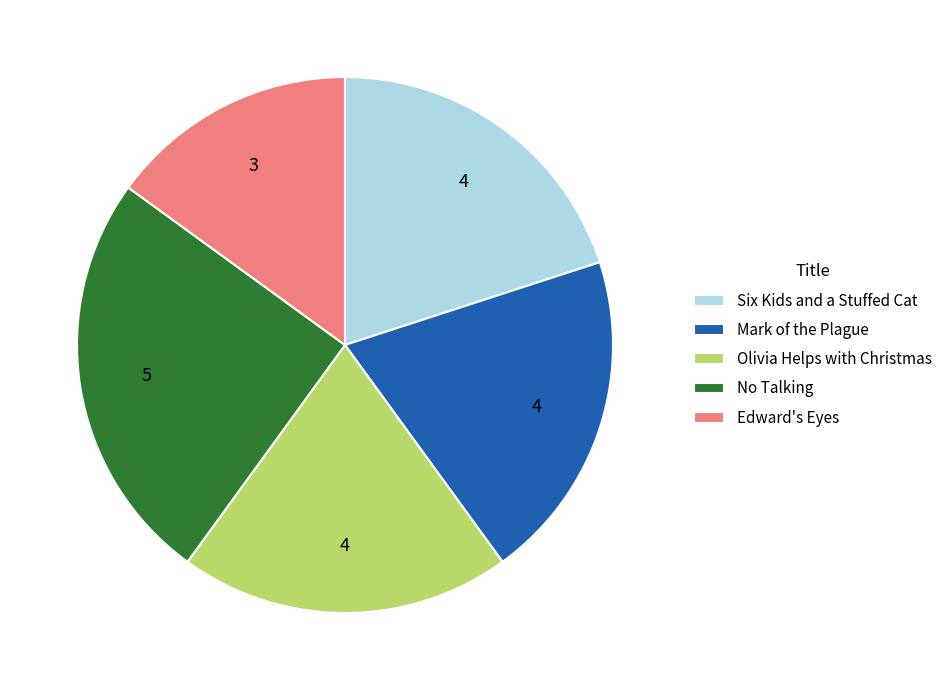

How many slices are in this pie chart?

5